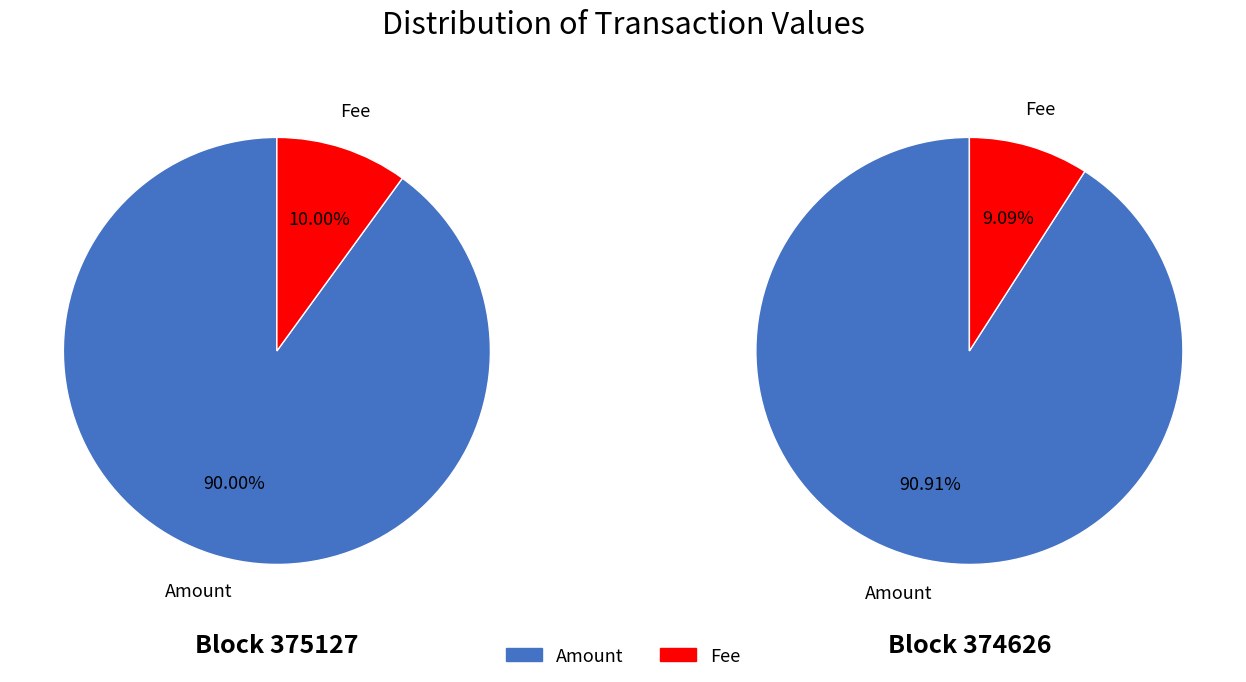

Does 375127 represent more than half of the total?

No